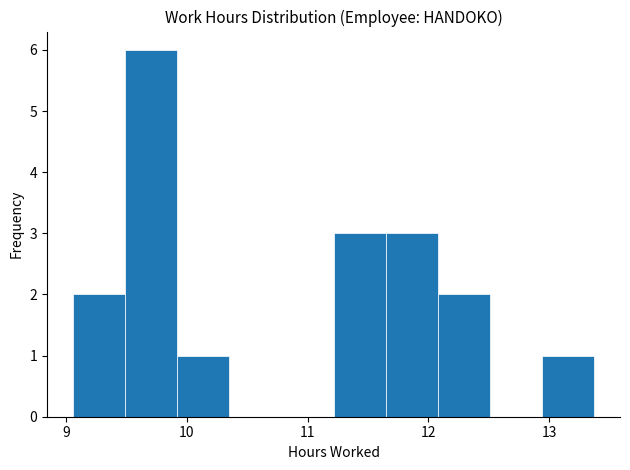

Reading left to right, list every bar in this chart as the range it spans on the x-axis followed by its height. Neither the bar edges nor the heights are printed on the chart, so give them approximately, as read against the axes.

9.1 to 9.5: 2
9.5 to 9.9: 6
9.9 to 10.4: 1
10.4 to 10.8: 0
10.8 to 11.2: 0
11.2 to 11.6: 3
11.6 to 12.1: 3
12.1 to 12.5: 2
12.5 to 12.9: 0
12.9 to 13.4: 1